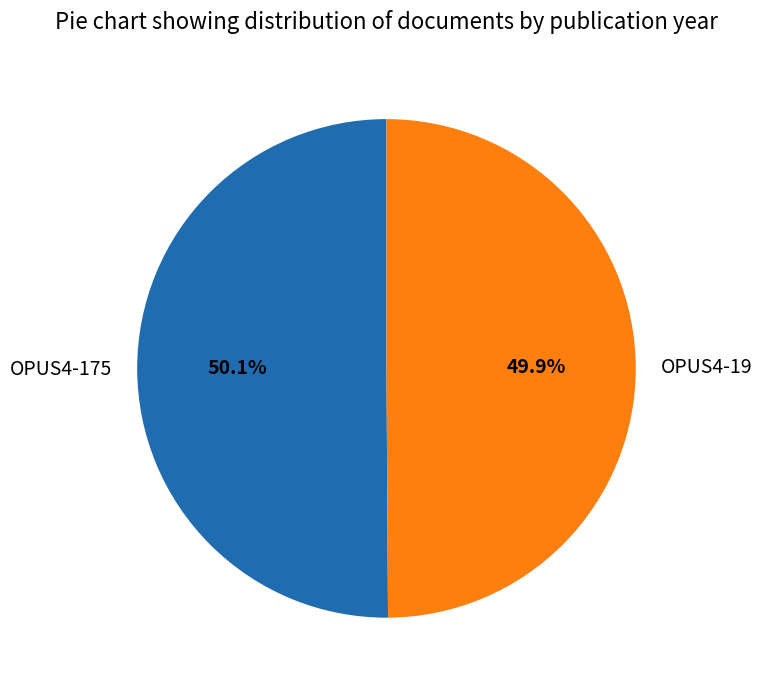

What is the ratio of the value at OPUS4-175 to the value at OPUS4-19?

1.0